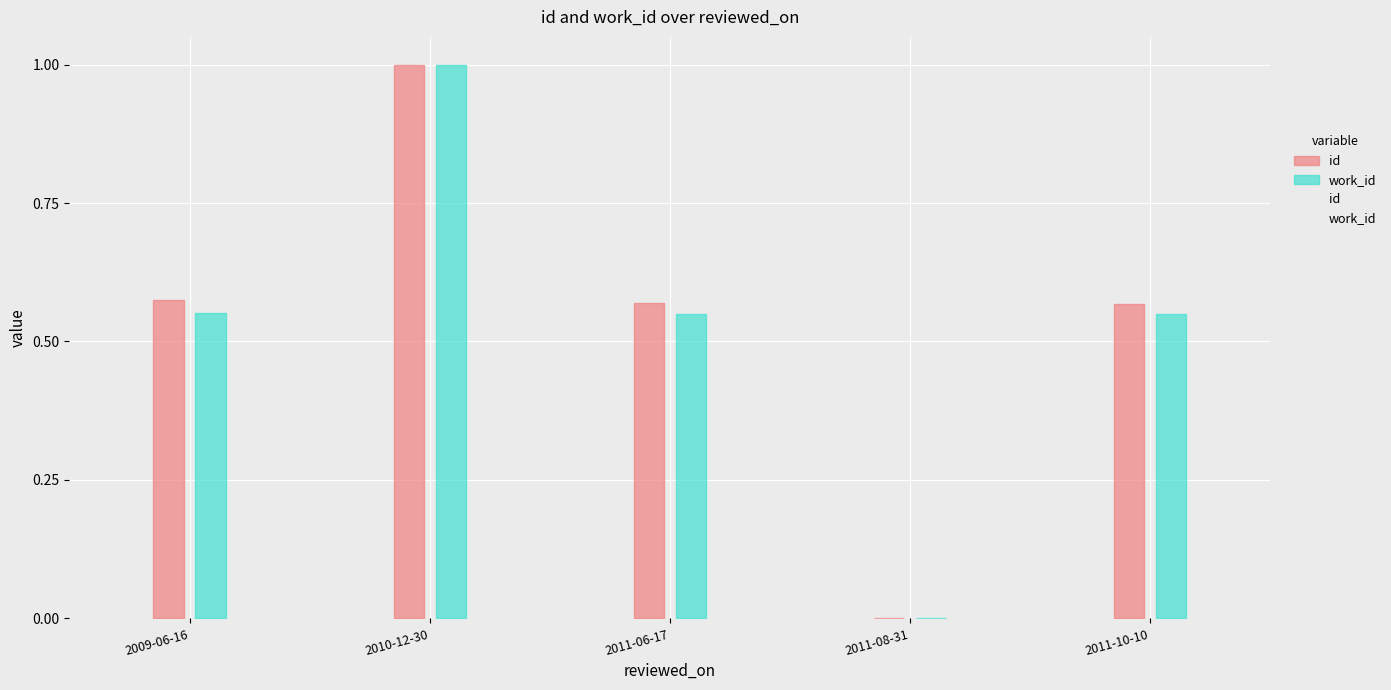

Read the work_id value at 2011-06-17.

0.5